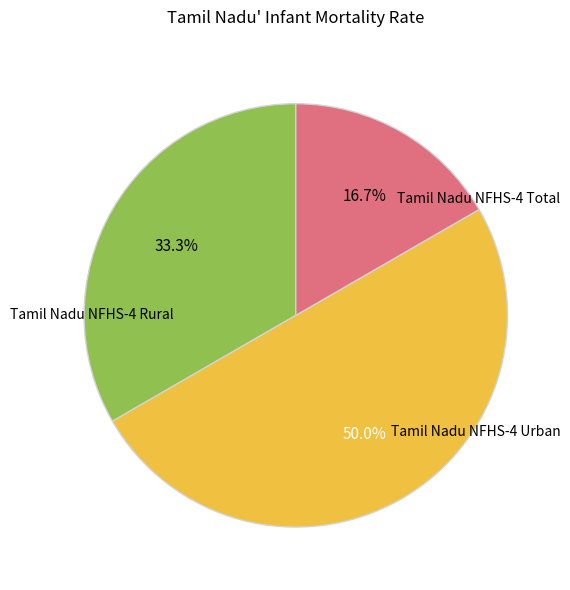

To the nearest percent, what is the average slice percentage?

33%